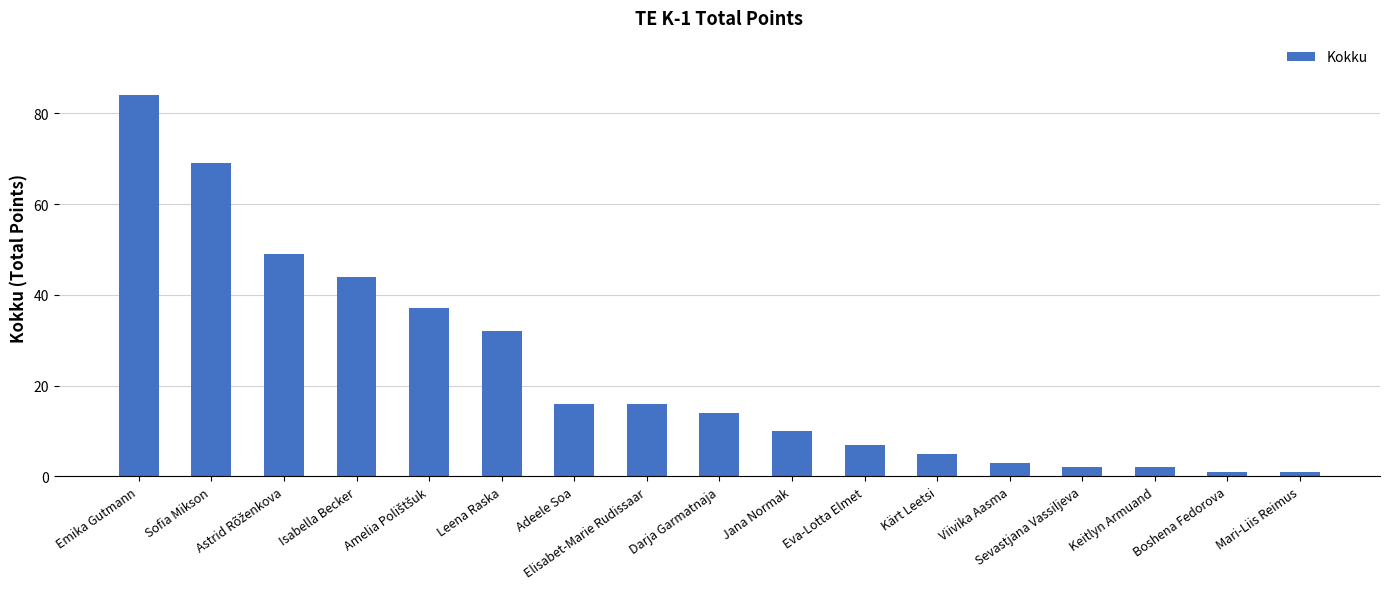

What position from the right is Kärt Leetsi?

6